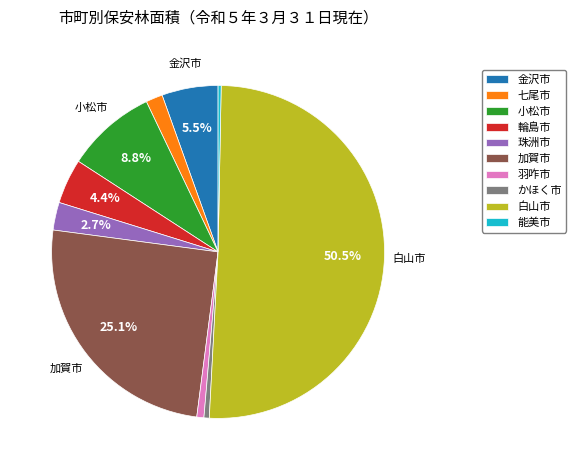

Count the number of slices in the pie.

10